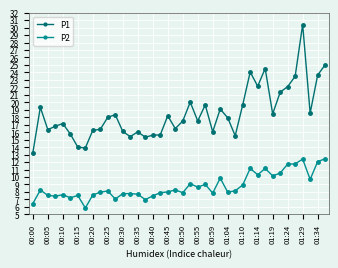

List the series in order of their peak value, highest first.

P1, P2